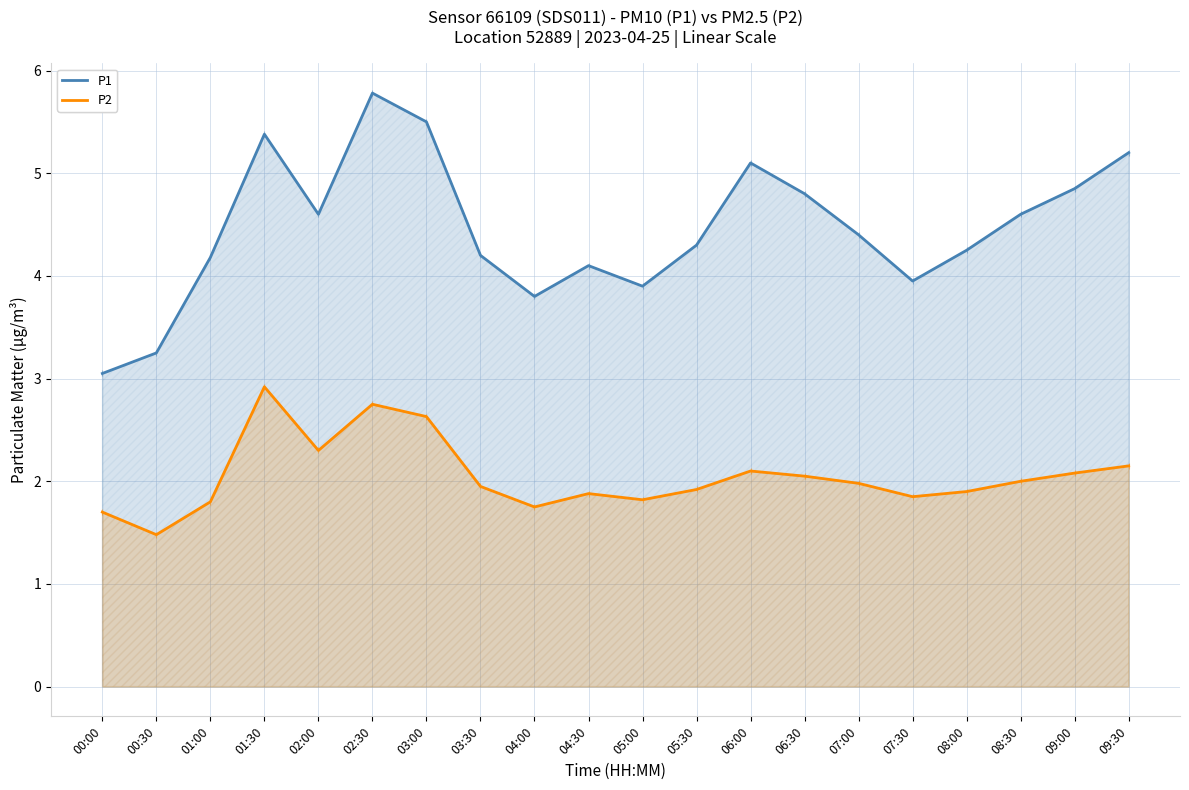

Reading left to right, transcribe all the data shown in this chart.

P1: 3.0	3.2	4.2	5.4	4.6	5.8	5.5	4.2	3.8	4.1	3.9	4.3	5.1	4.8	4.4	4.0	4.2	4.6	4.8	5.2
P2: 1.7	1.5	1.8	2.9	2.3	2.8	2.6	1.9	1.8	1.9	1.8	1.9	2.1	2.0	2.0	1.9	1.9	2.0	2.1	2.1